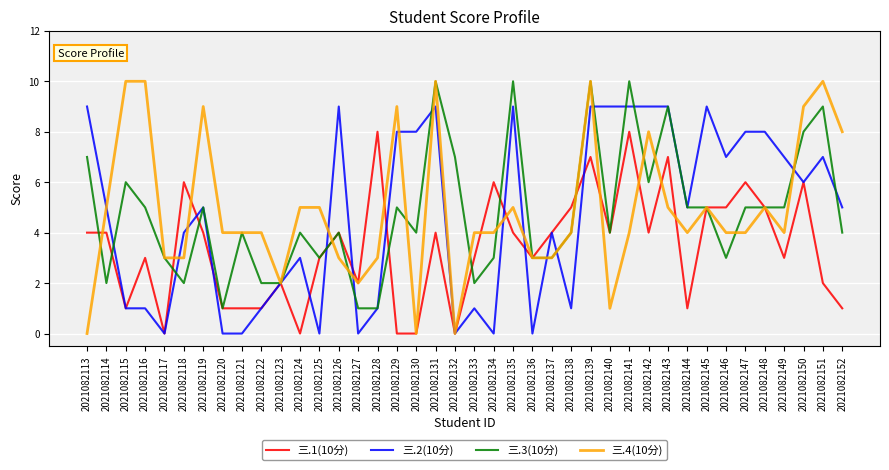

The value of 三.1(10分) at 2021082138 is 5. True or false?

True